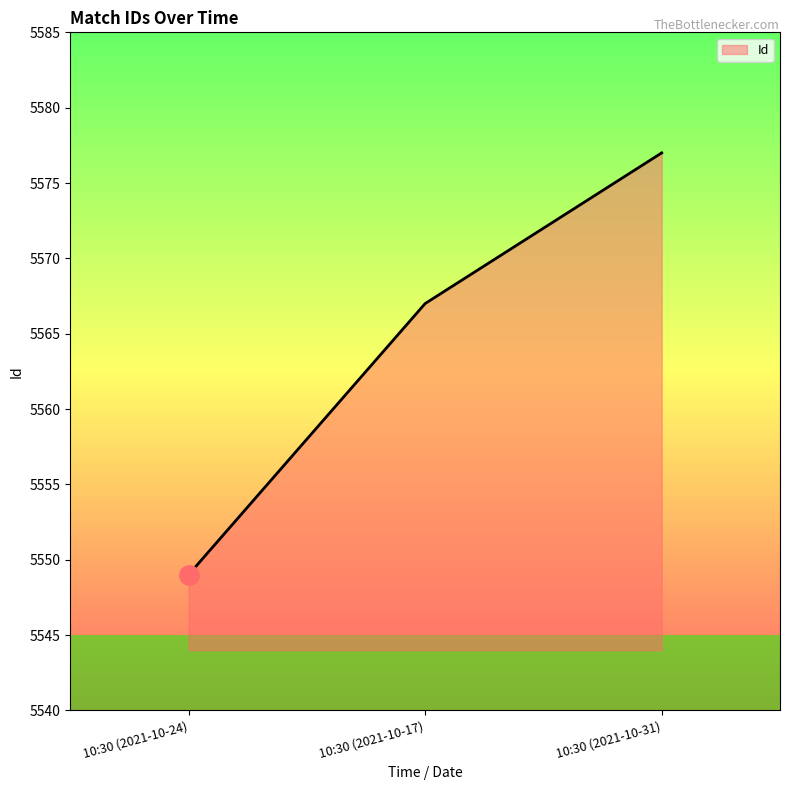

What is the change in value from 10:30 (2021-10-24) to 10:30 (2021-10-31)?

+28